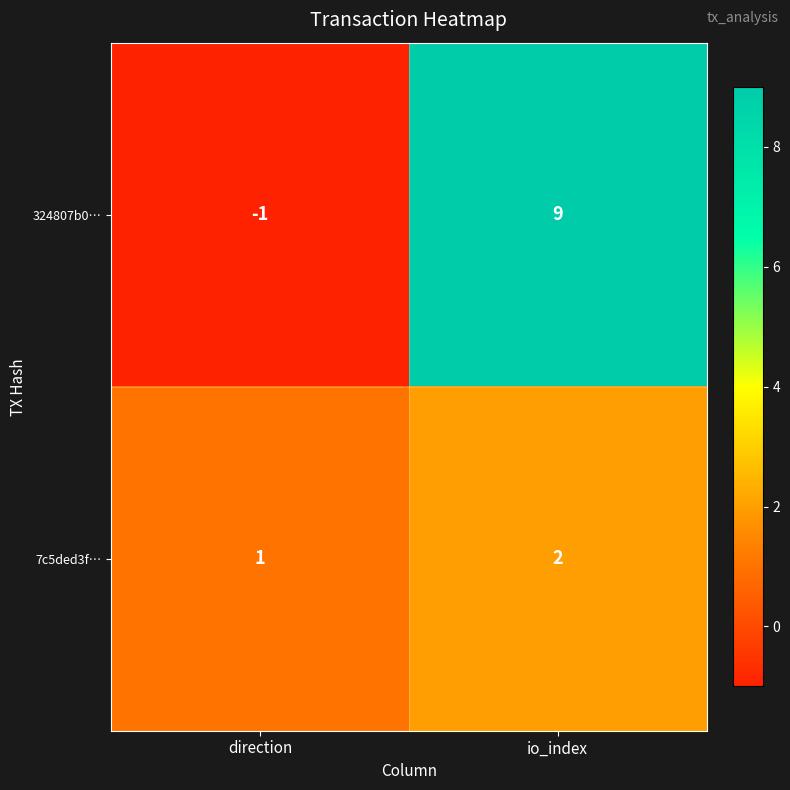

What is the minimum value shown in the chart?

-1